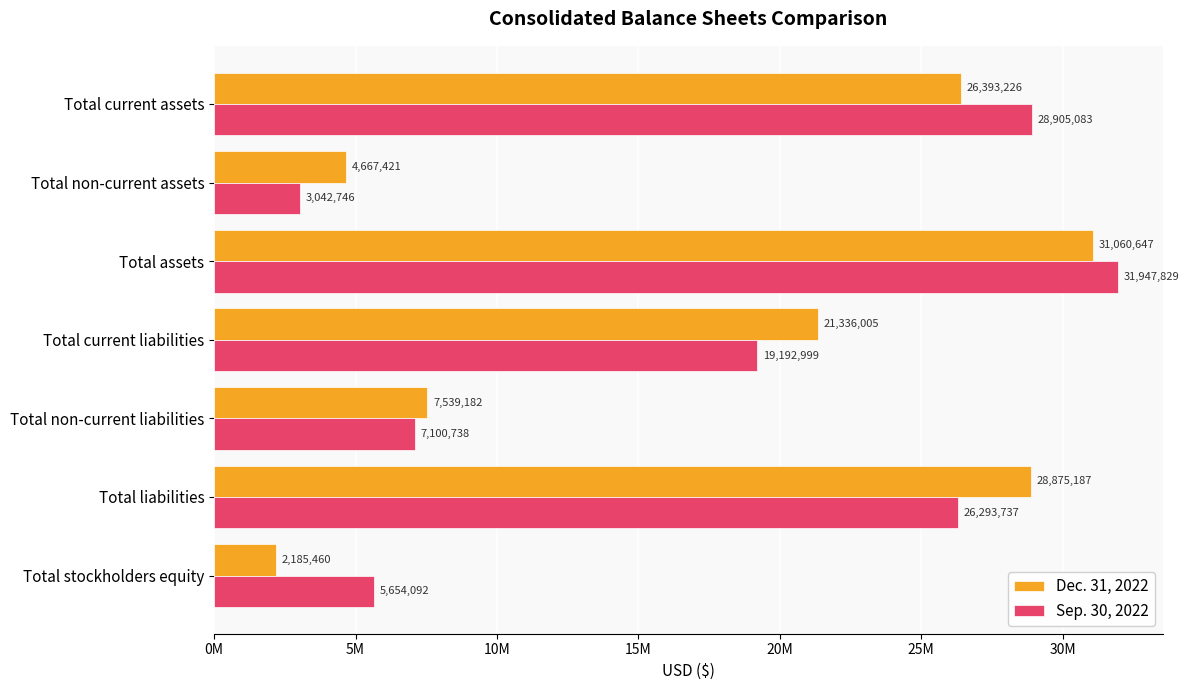

What are all the series names shown in the legend?

Dec. 31, 2022, Sep. 30, 2022